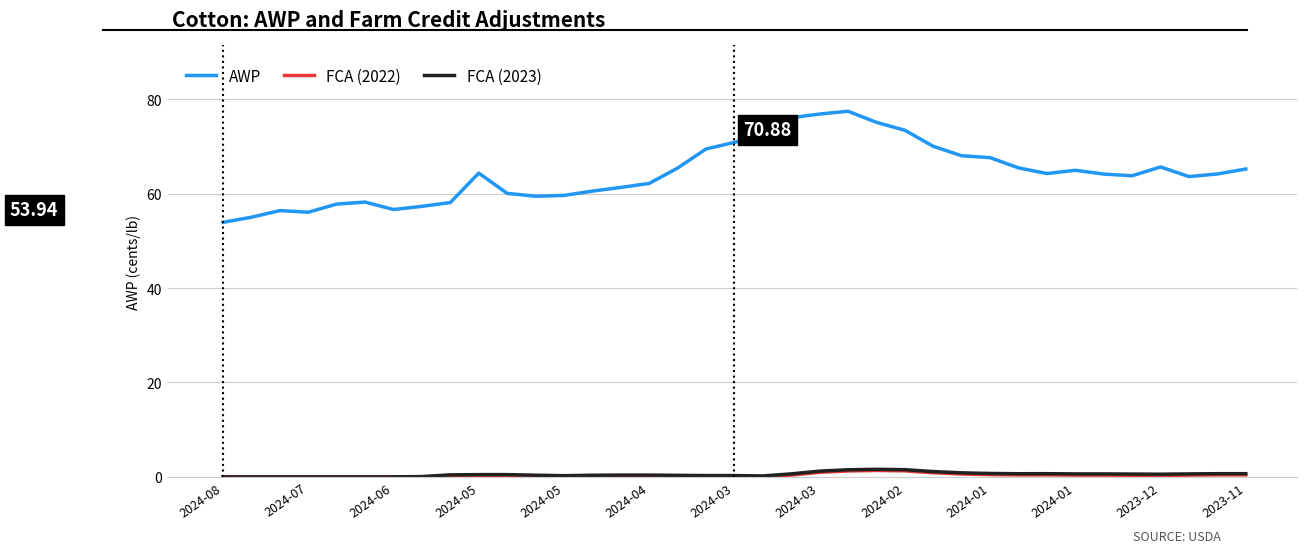

Which series has the largest range (max minus min)?

AWP